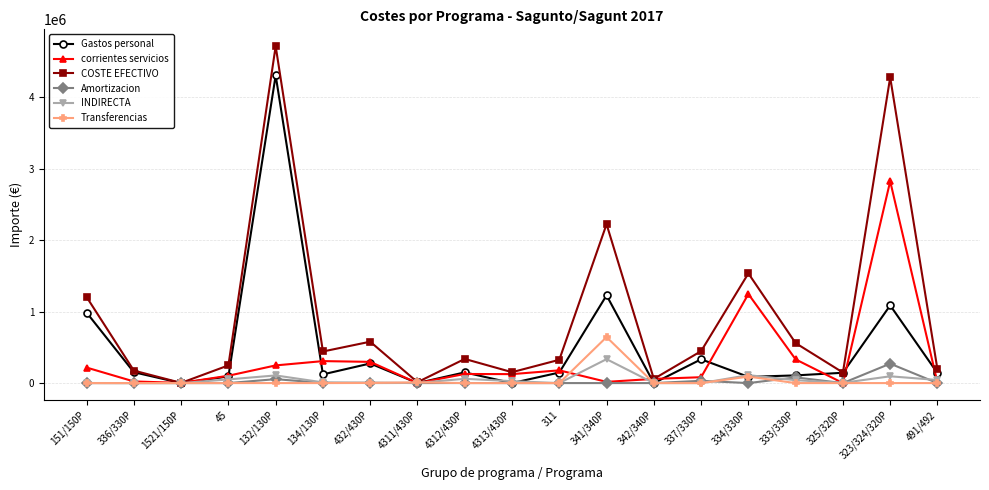

How many interior local valleys does the COSTE EFECTIVO series have?

6